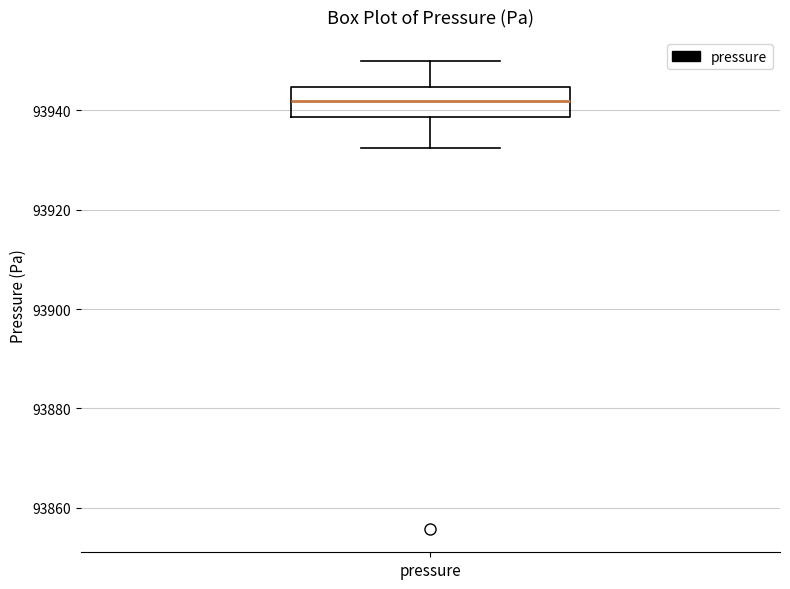

Read this box plot against the y-axis: the position of the median line, the range covered by the box, and the ends of both whiskers. The values are not printed on the chart, so give them approximately, as read against the axis.

median 93942, box 93938 to 93944, whiskers 93932 to 93950